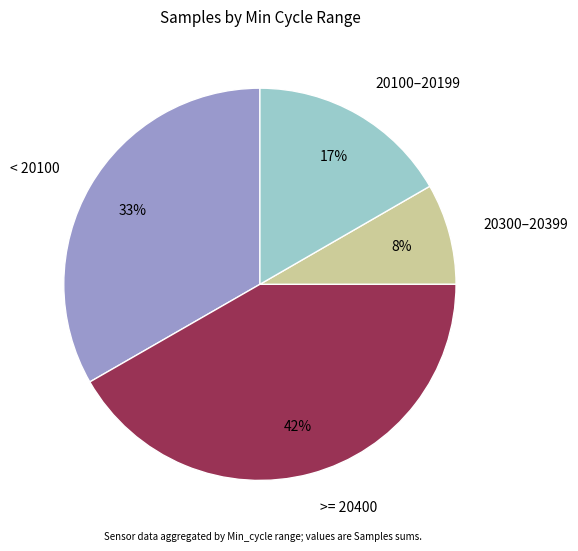

What is the smallest slice in the pie chart?

20300–20399